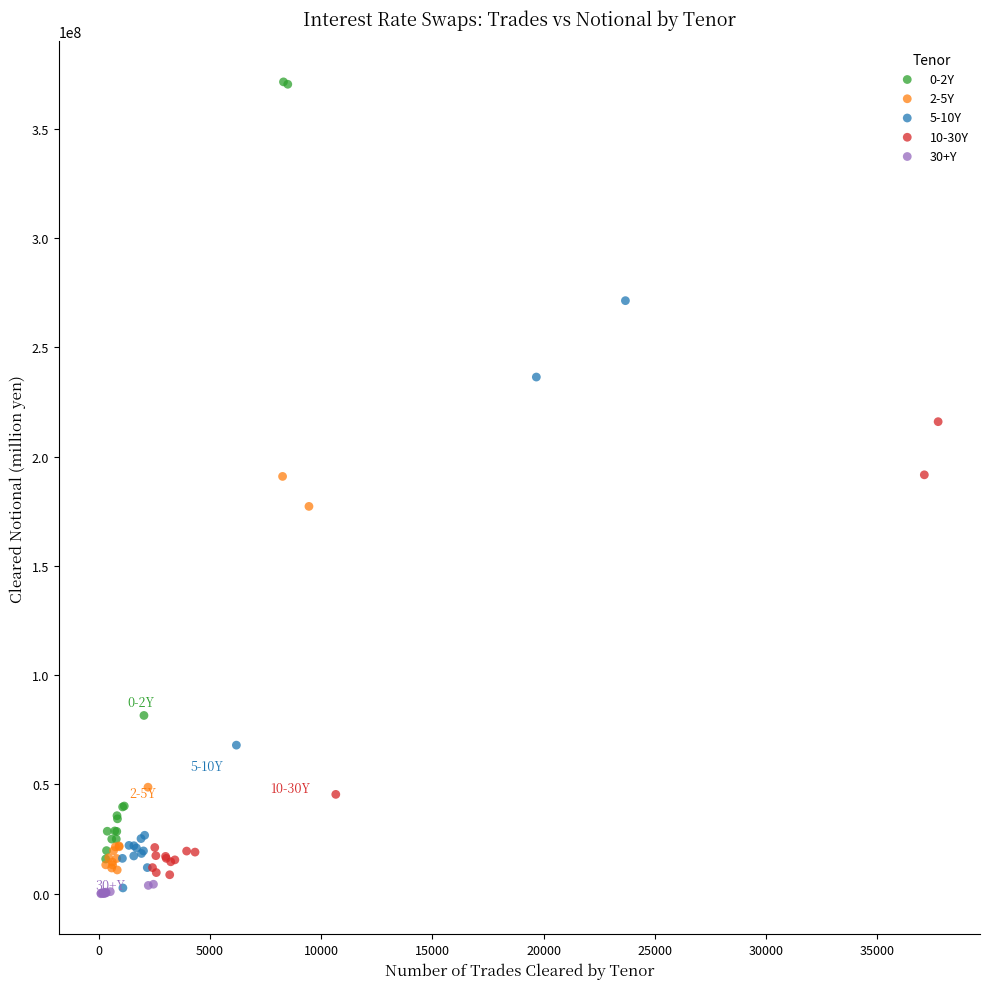

Which series has the widest spread of Y values?

0-2Y